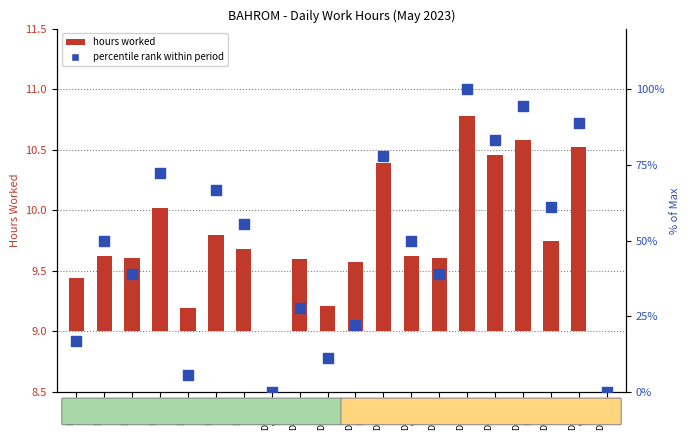

What is the total value across all series at Day 12
Fri?

11.3